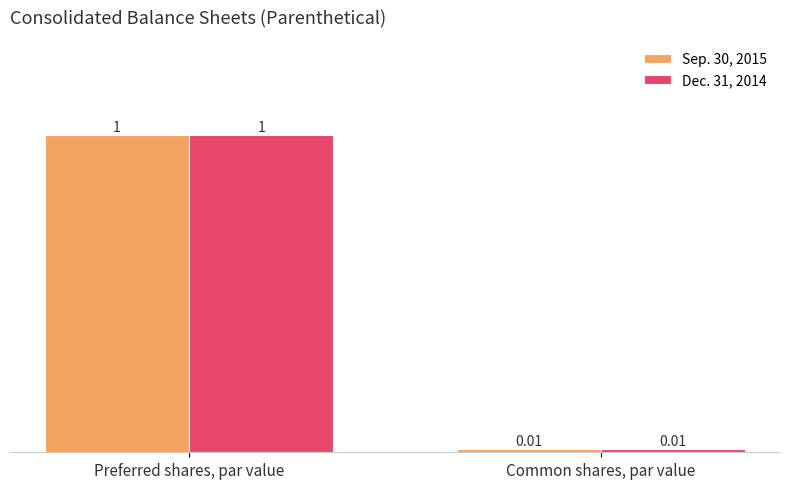

What is the sum of all Dec. 31, 2014 values?

1.0